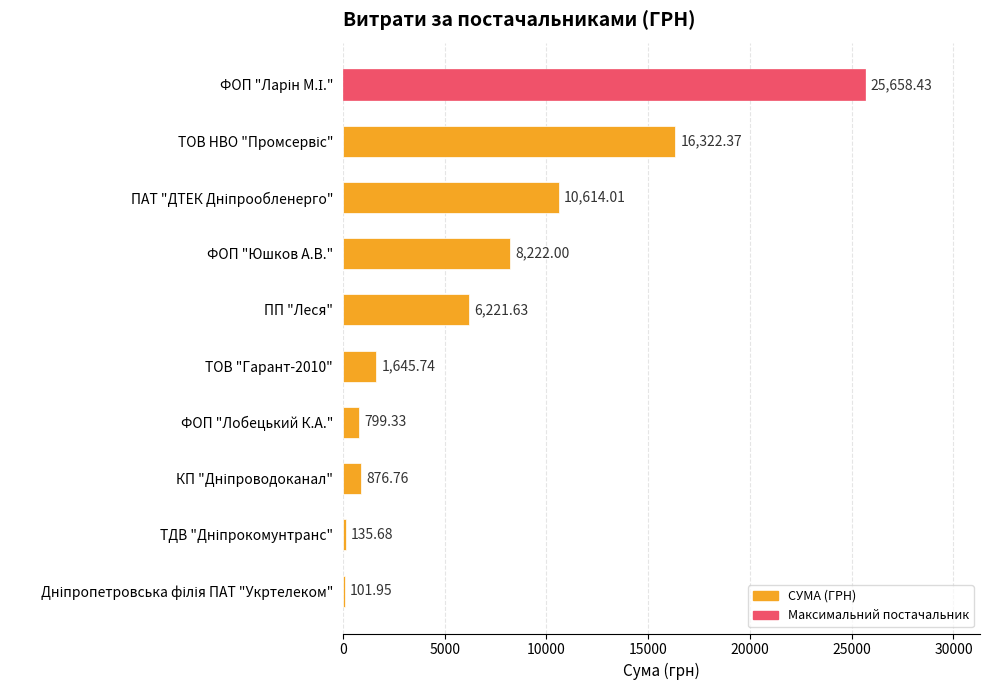

What is the average value?

7059.8